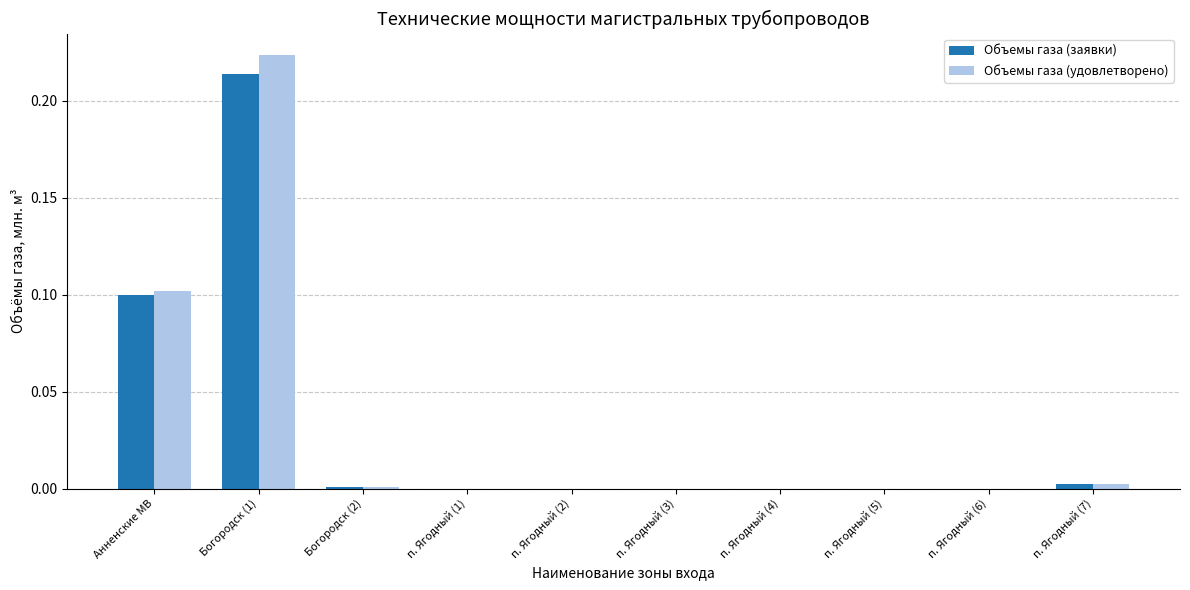

Which series changed the most between Богородск (1) and Богородск (2)?

Объемы газа (удовлетворено)